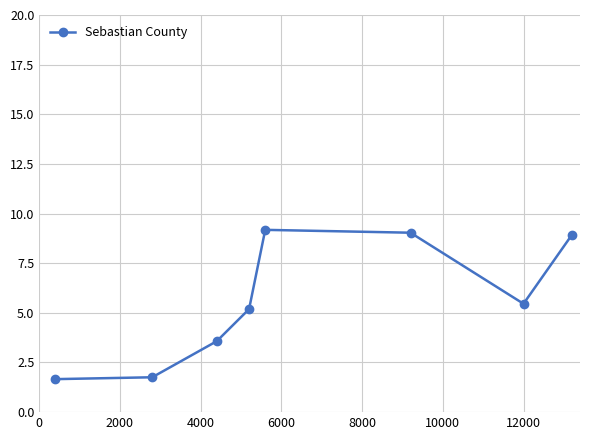

What is the minimum value shown in the chart?

1.7